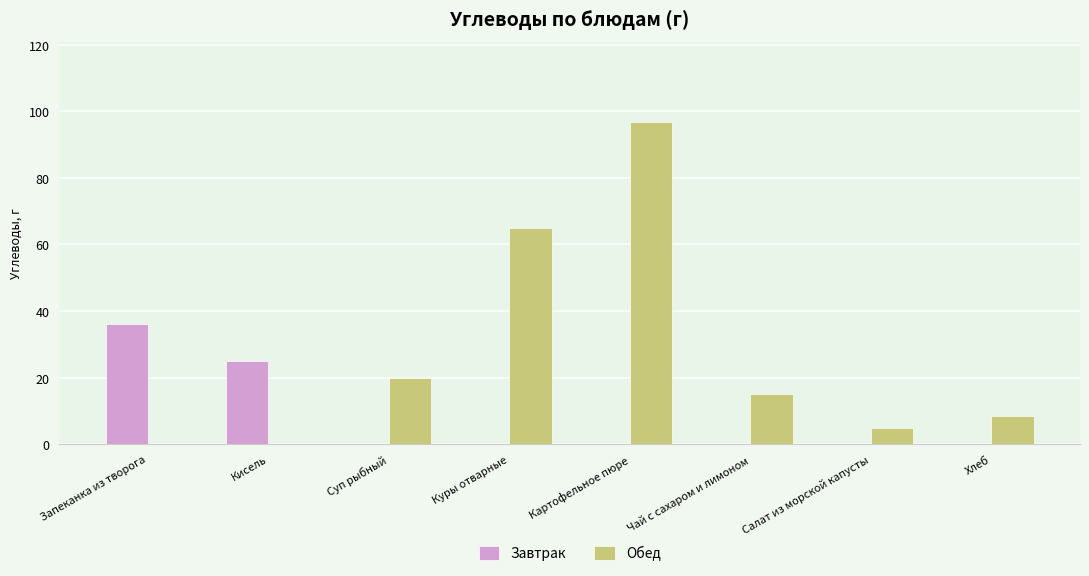

What is the sum of all Обед values?

210.2